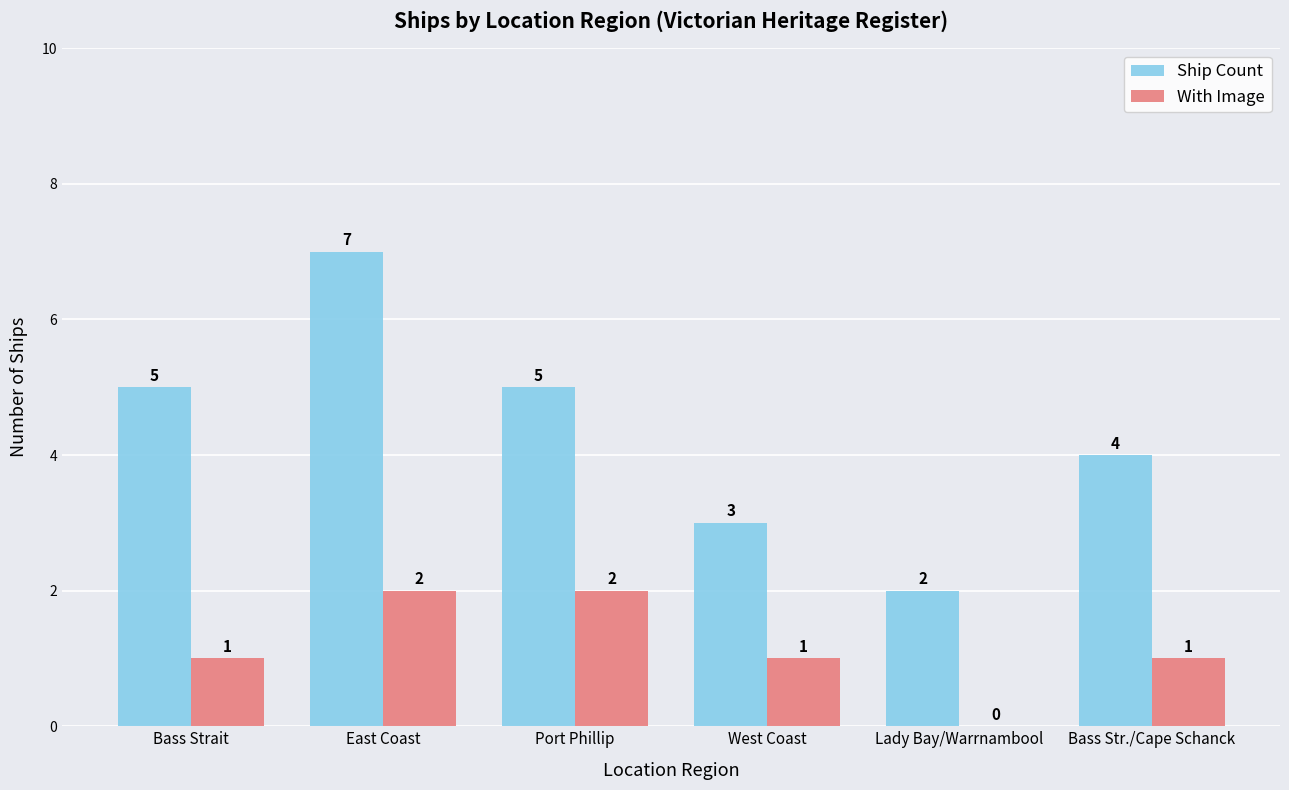

The Ship Count series shows 7 at East Coast. True or false?

True